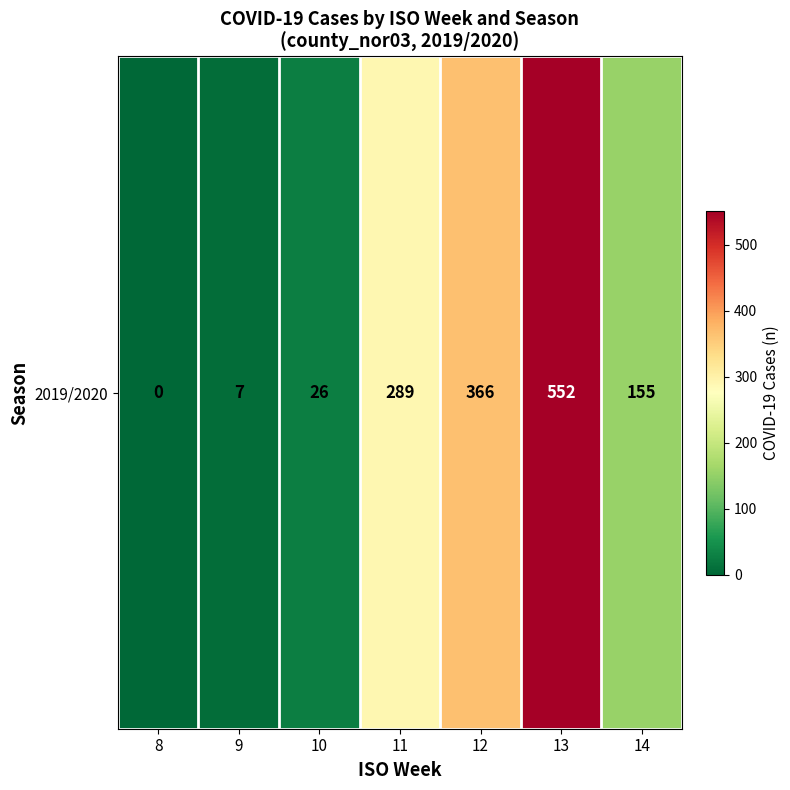

Reading left to right, extract all data points from this chart.

8=0	9=7	10=26	11=289	12=366	13=552	14=155